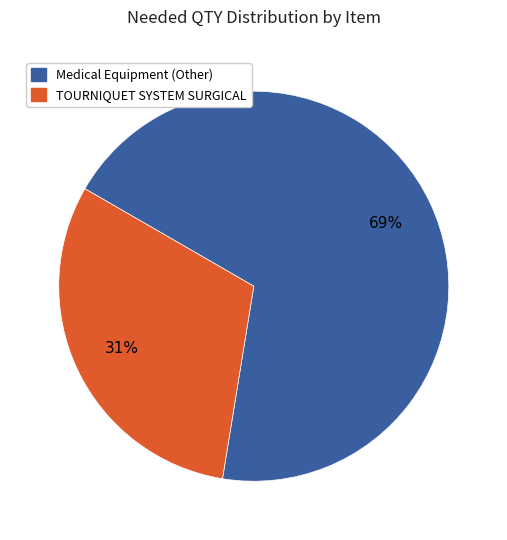

To the nearest percent, what is the difference between the largest and smallest slice percentages?

38%